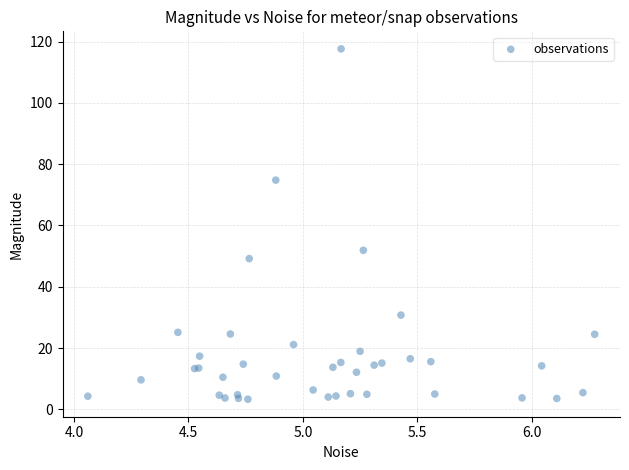

What Y value in the scatter plot is closest to 60?

51.9